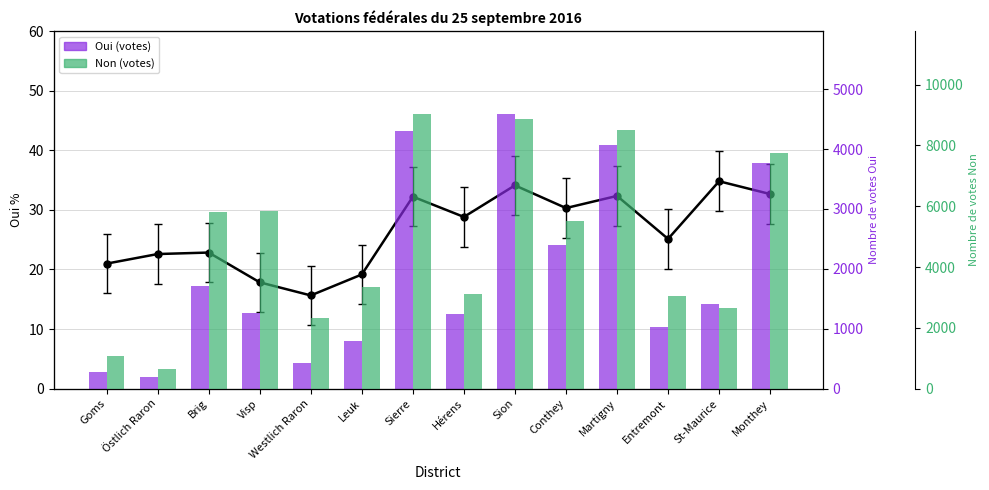

True or false: Oui (votes) has a value of 1900 at Martigny.

False